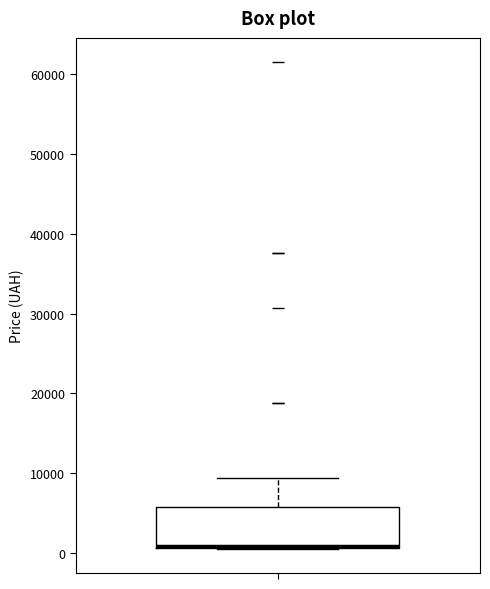

Read this box plot against the y-axis: the position of the median line, the range covered by the box, and the ends of both whiskers. The values are not printed on the chart, so give them approximately, as read against the axis.

median 1000 (drawn on the box's lower edge), box 1000 to 6000, whiskers 1000 to 9000